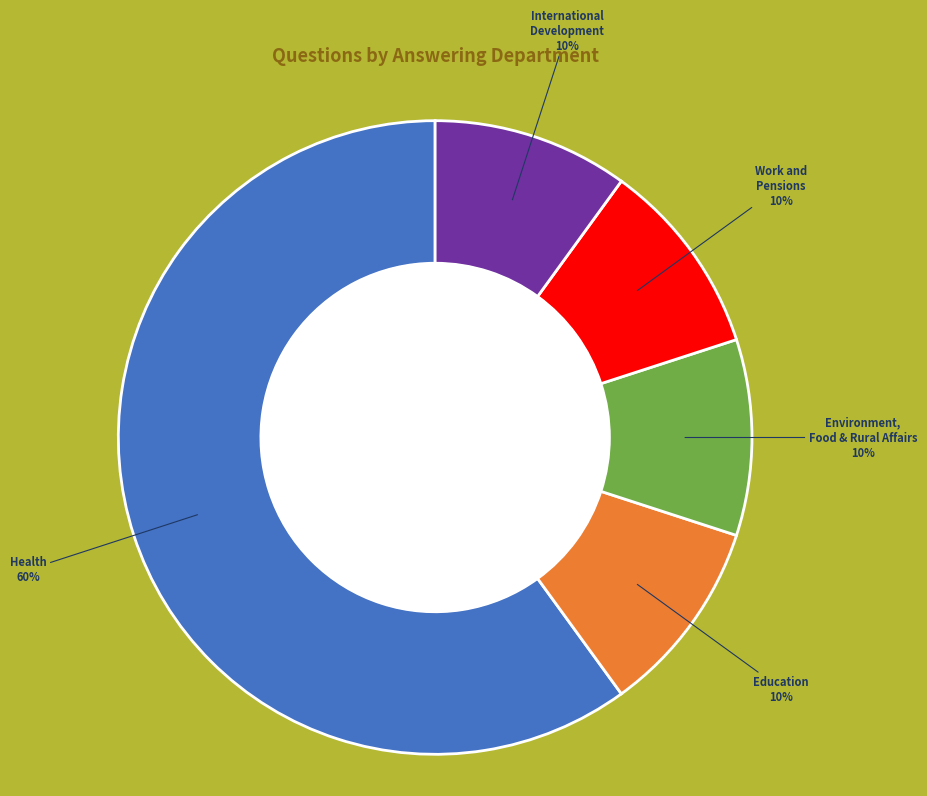

To the nearest percent, what is the average slice percentage?

20%